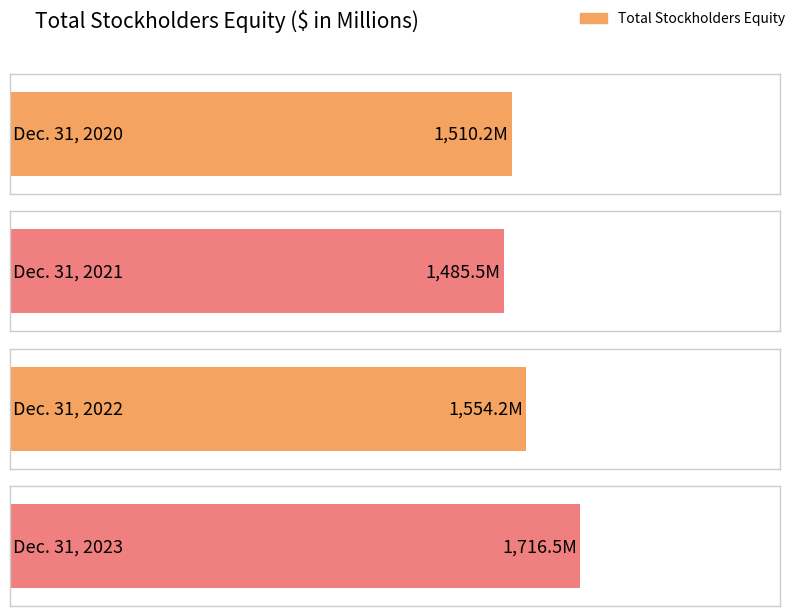

List the labels in order of value, smallest first.

Dec. 31, 2021, Dec. 31, 2020, Dec. 31, 2022, Dec. 31, 2023